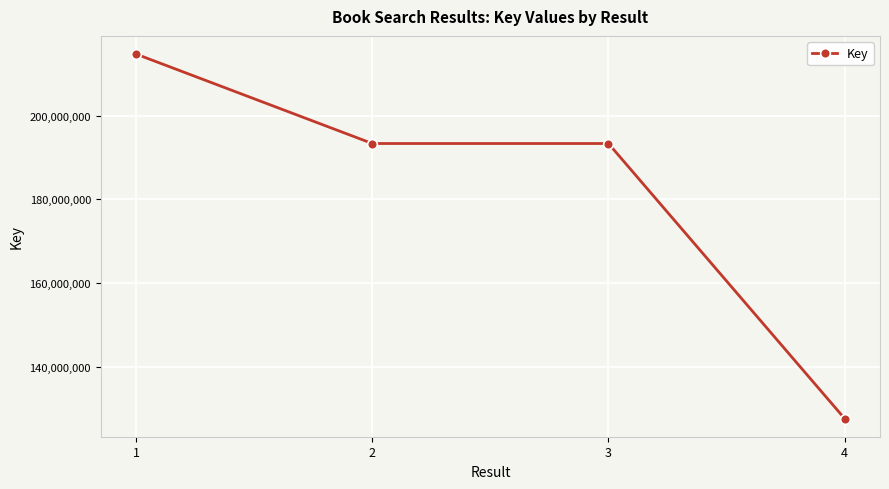

What is the value of the 3rd point from the left?

193322025